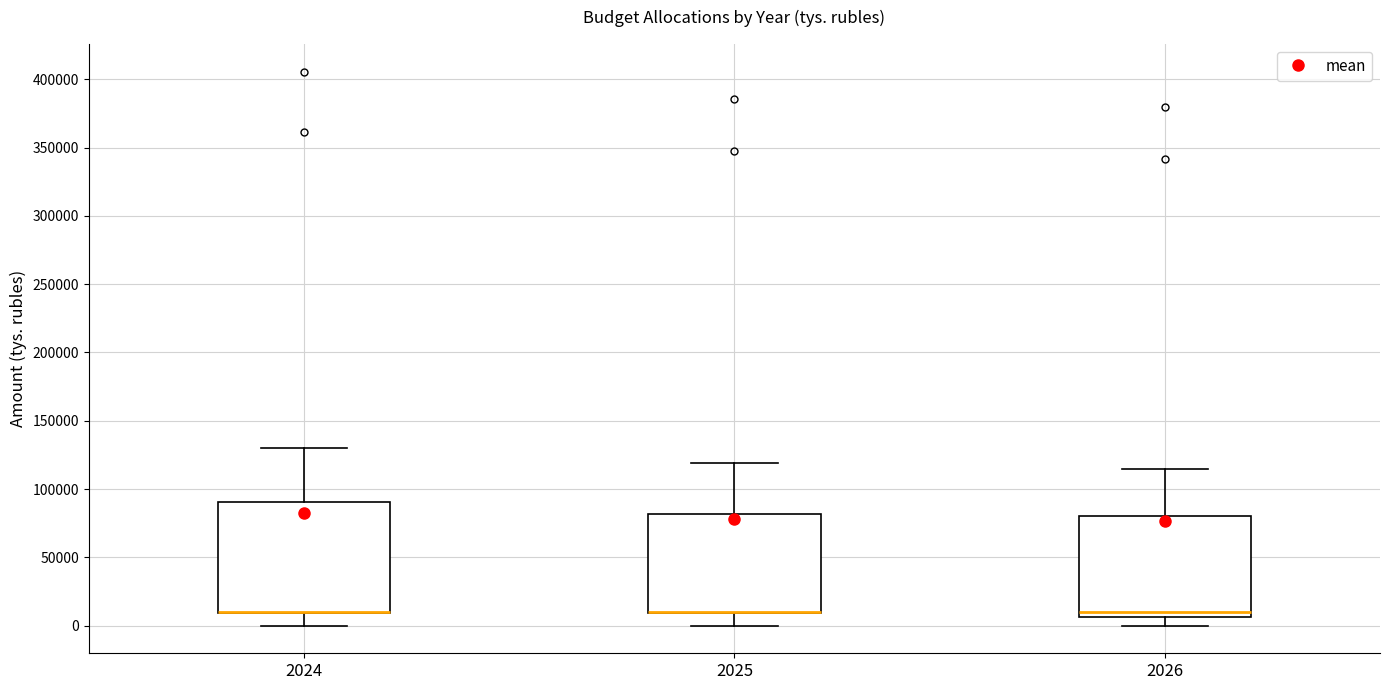

Where is the lower edge of the box at x = 2024 on the y-axis? The values are not printed on the chart, so give them approximately, as read against the axis.

10000